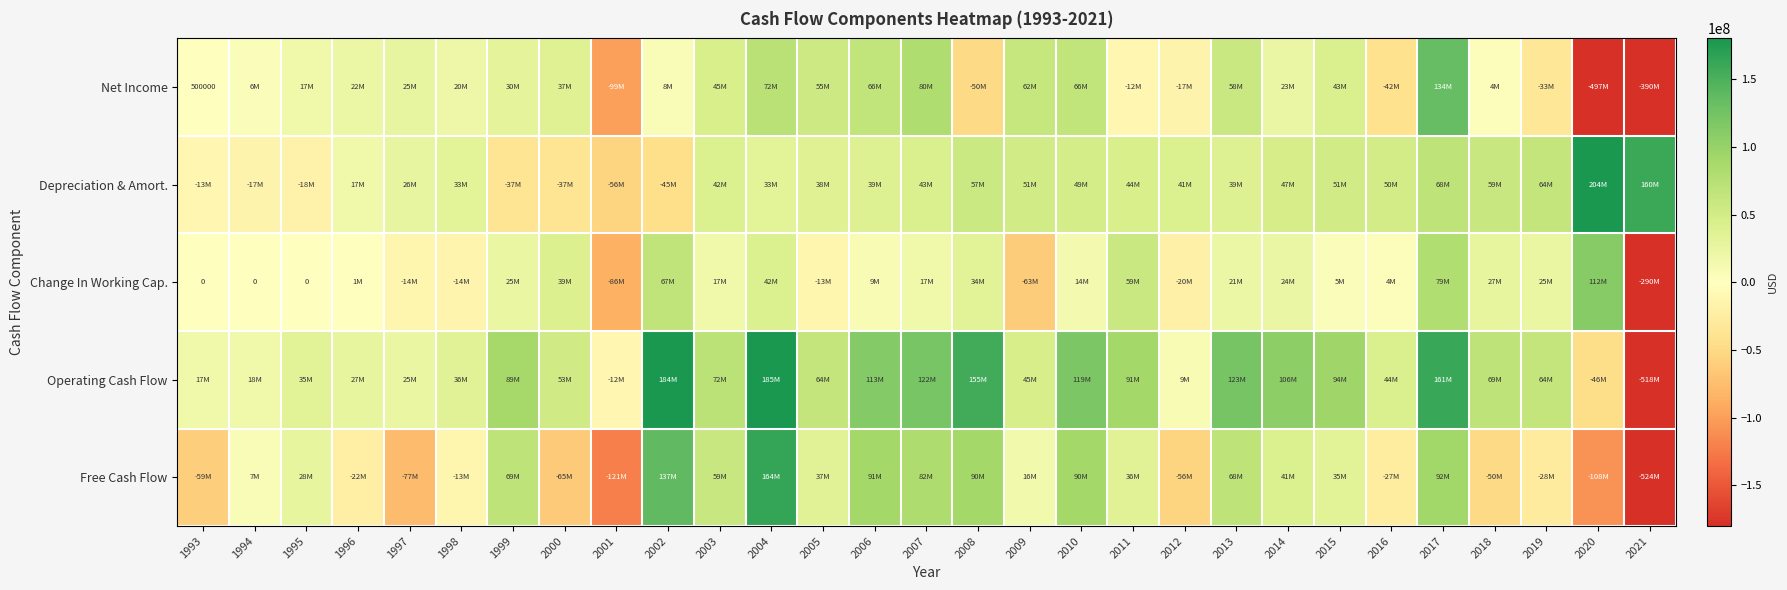

What is the sum of the Operating Cash Flow values at 2017 and 2003?

233184000